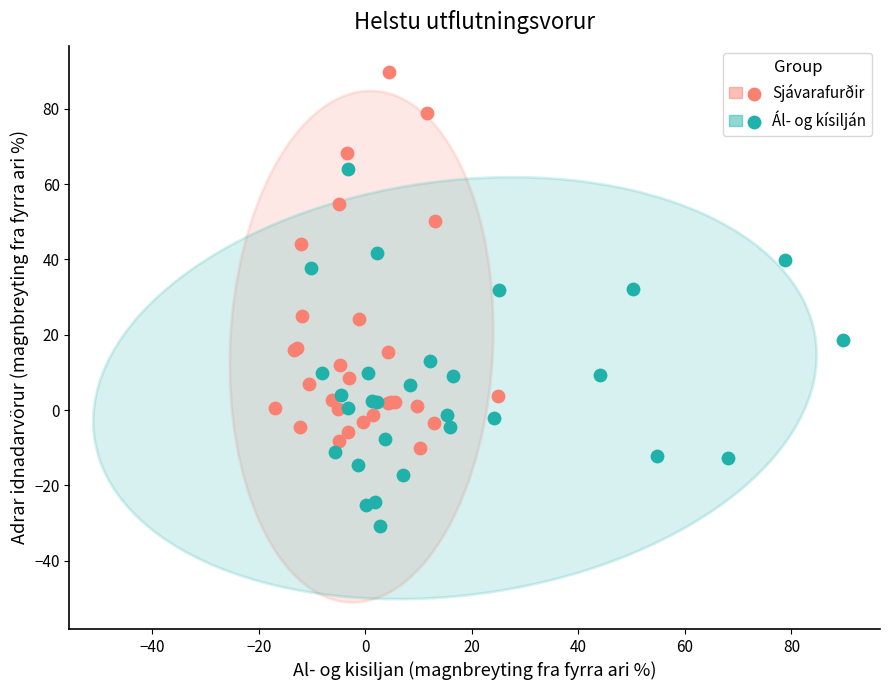

Which series reaches the minimum Y coordinate?

Ál- og kísilján